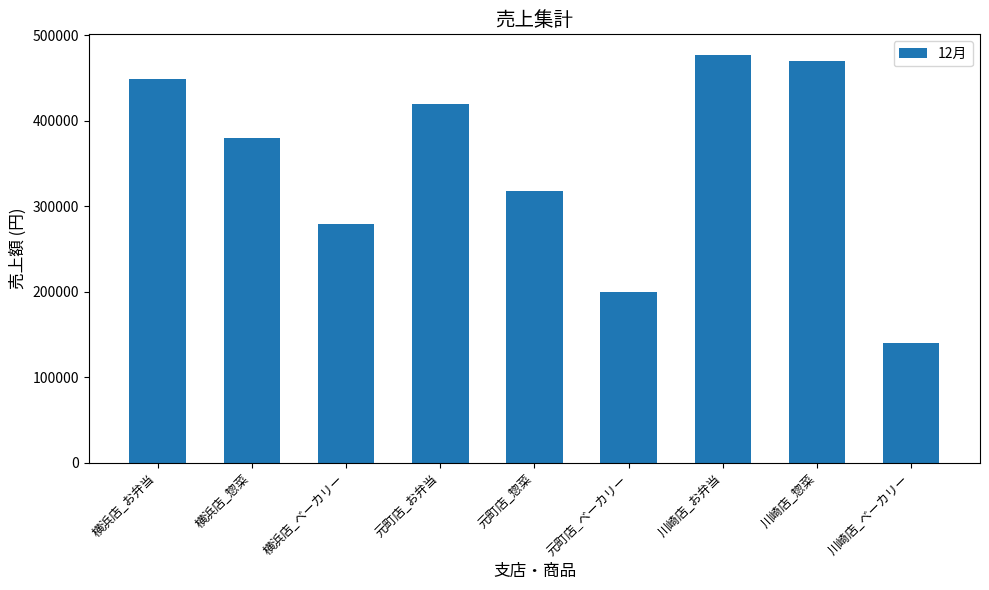

What is the difference between the second highest and second lowest values?

270000